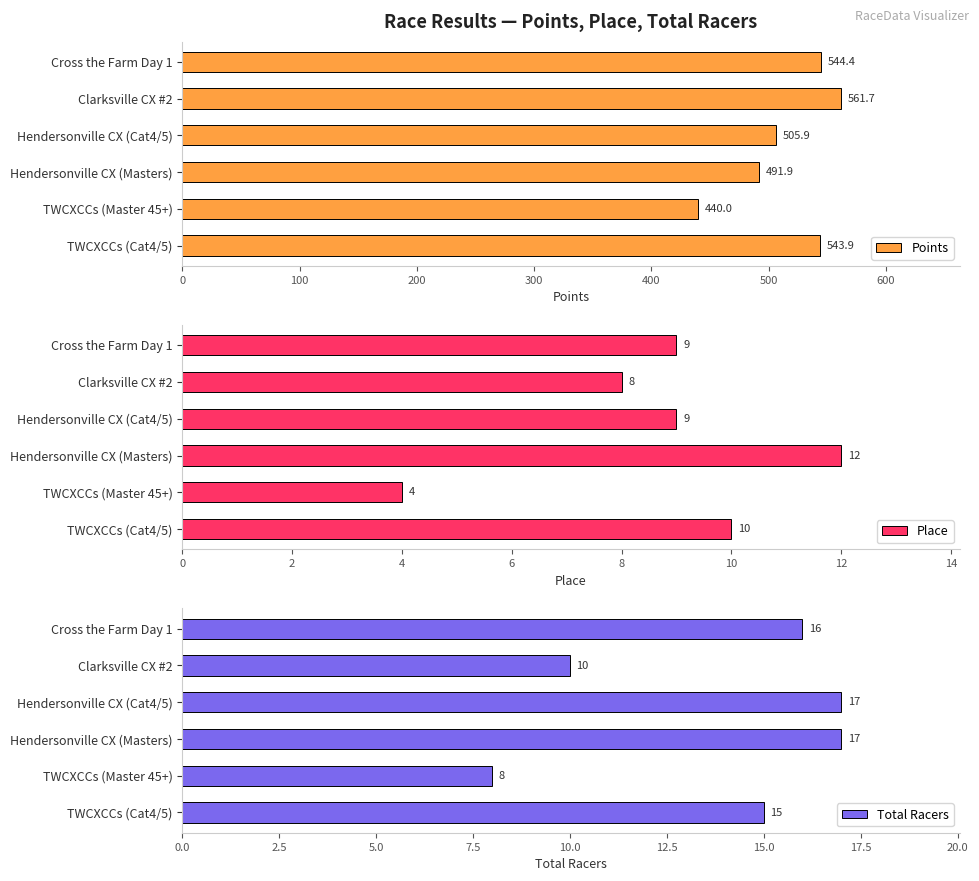

What is the difference between the maximum and second lowest values in the Points series?

69.9